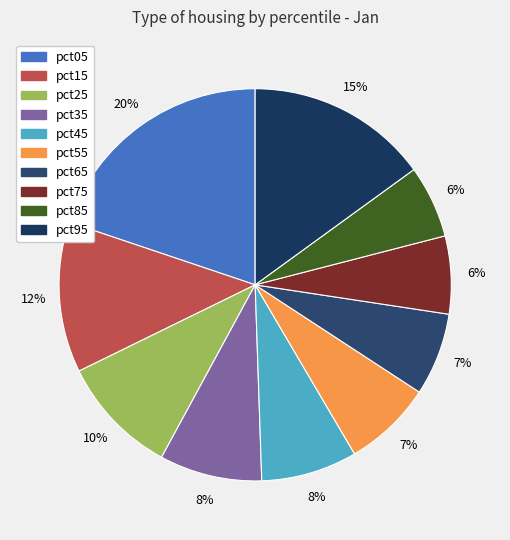

Is it true that pct45 is 18% of the pie?

False